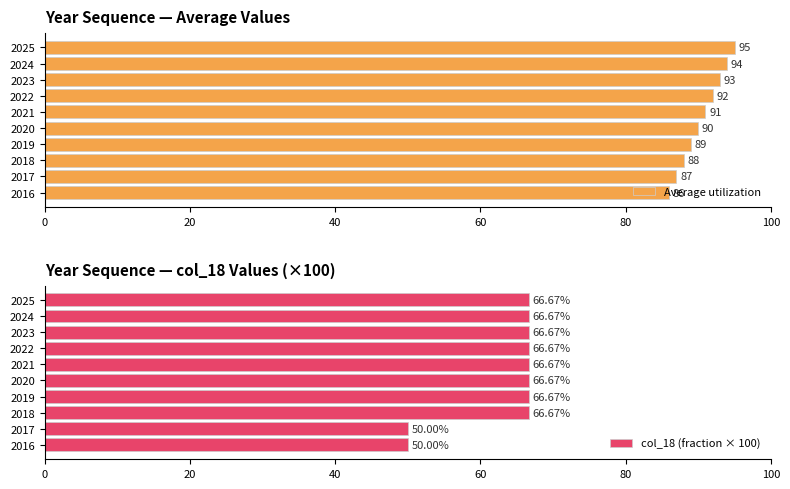

What are all the series names shown in the legend?

Average utilization, col_18 (fraction × 100)